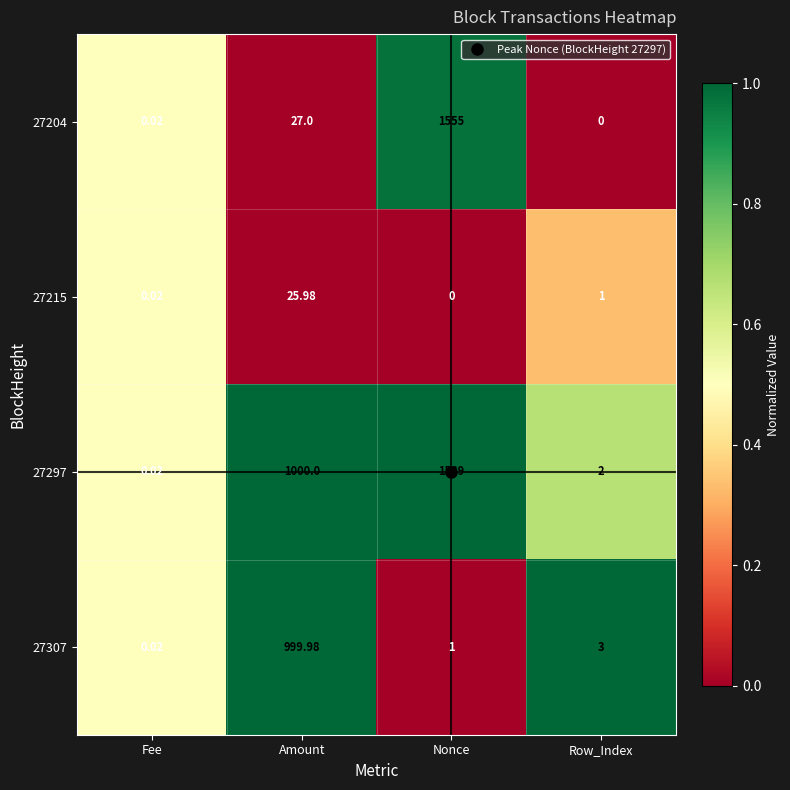

List the series in order of their peak value, highest first.

27297, 27204, 27307, 27215